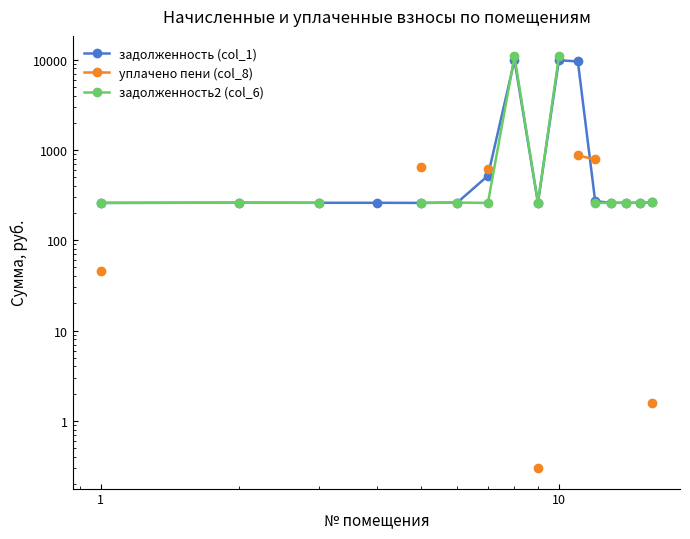

True or false: задолженность2 (col_6) and задолженность (col_1) cross at least once.

True